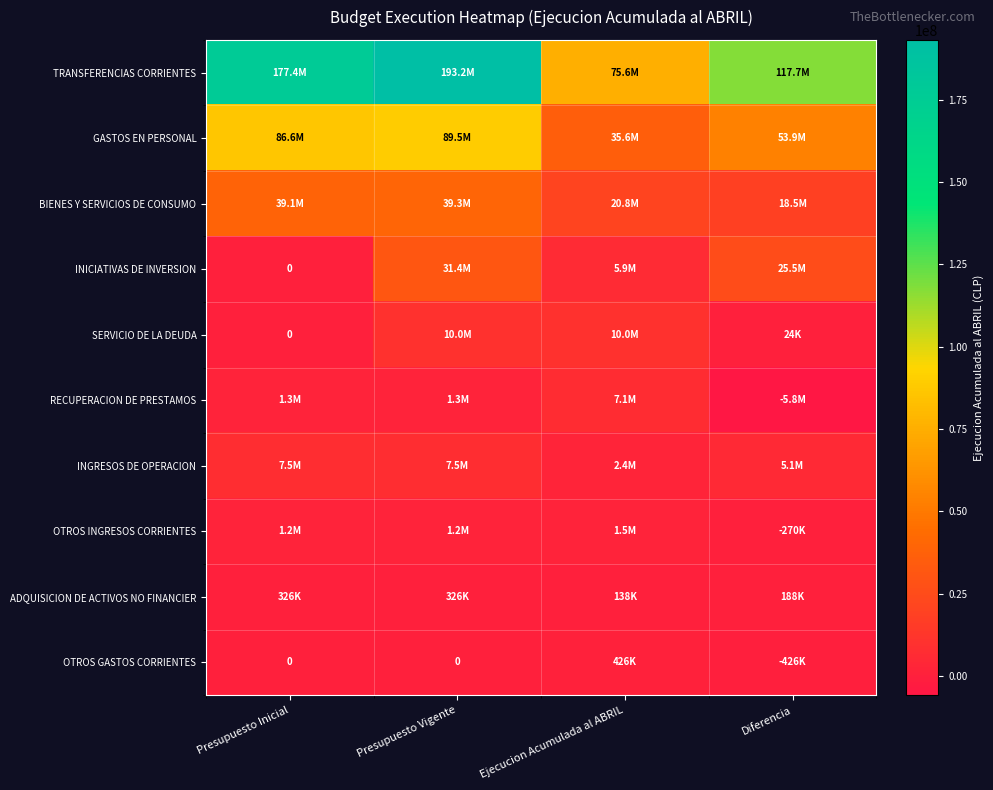

Which has a higher value, Ejecucion Acumulada al ABRIL or Presupuesto Vigente?

Presupuesto Vigente